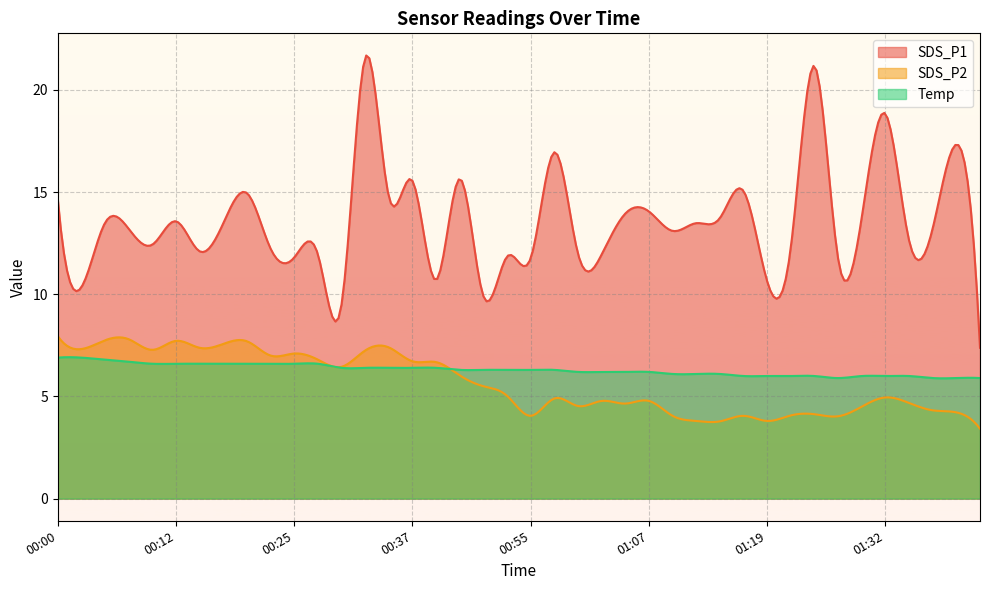

What position from the right is 01:29?

6